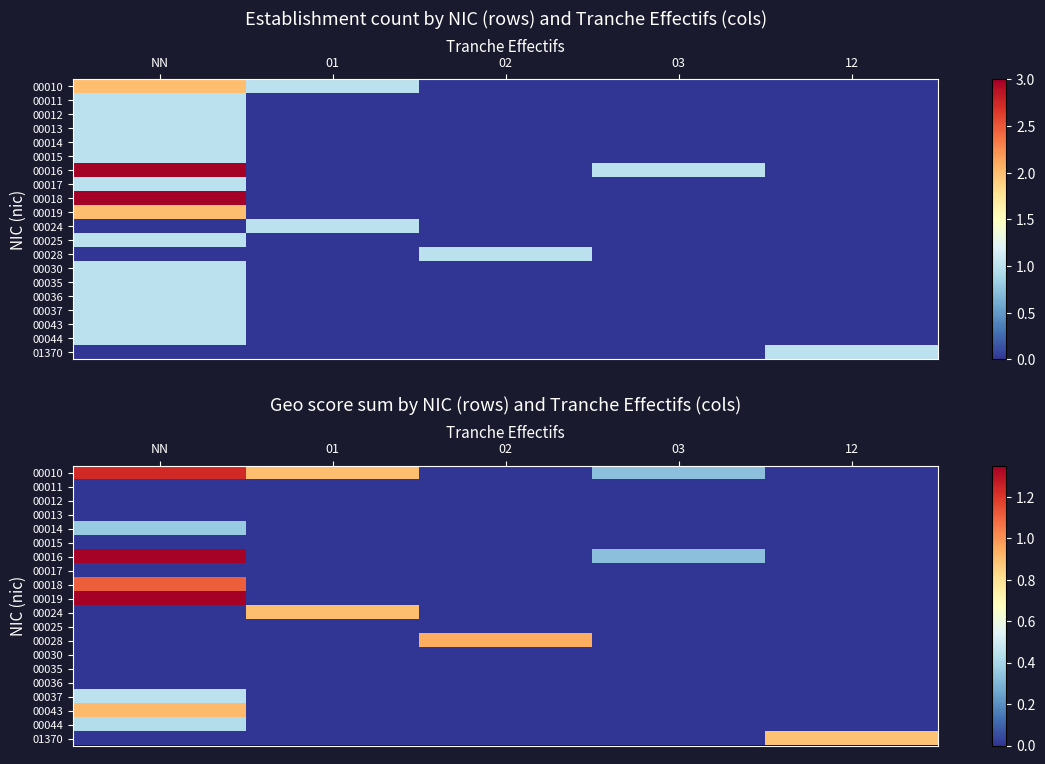

True or false: 00037 has a value of -0.2 at 02.

False